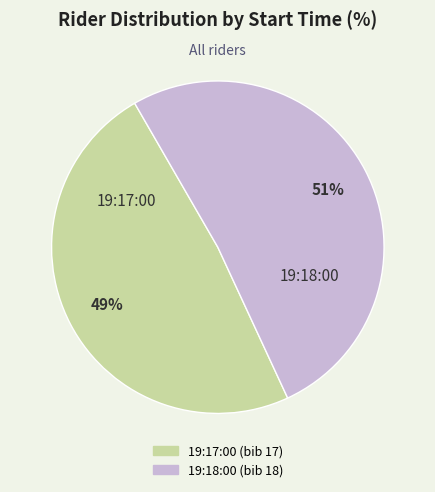

What percentage is the 19:17:00 slice, to the nearest percent?

49%